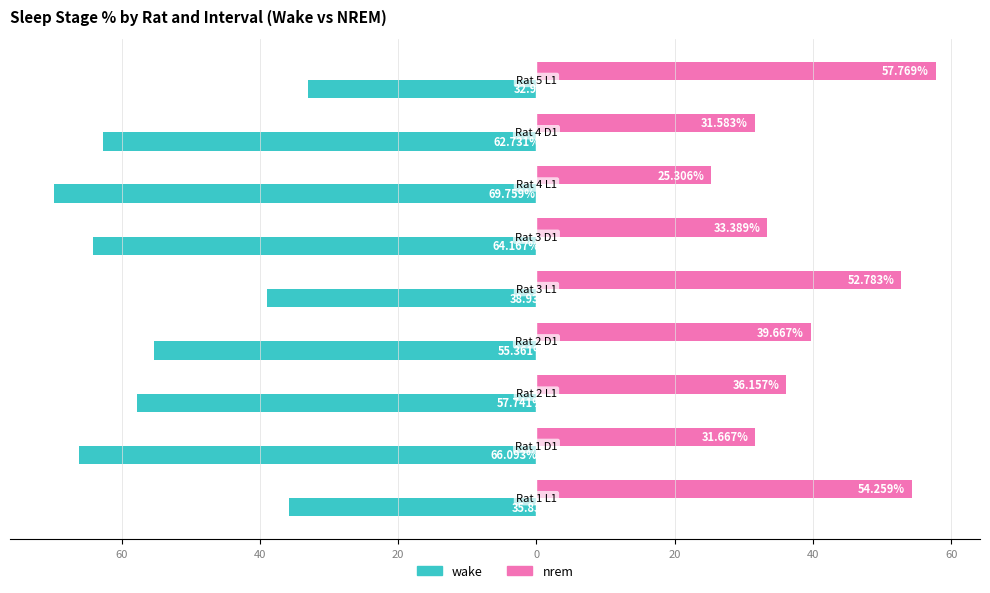

What are all the series names shown in the legend?

wake, nrem